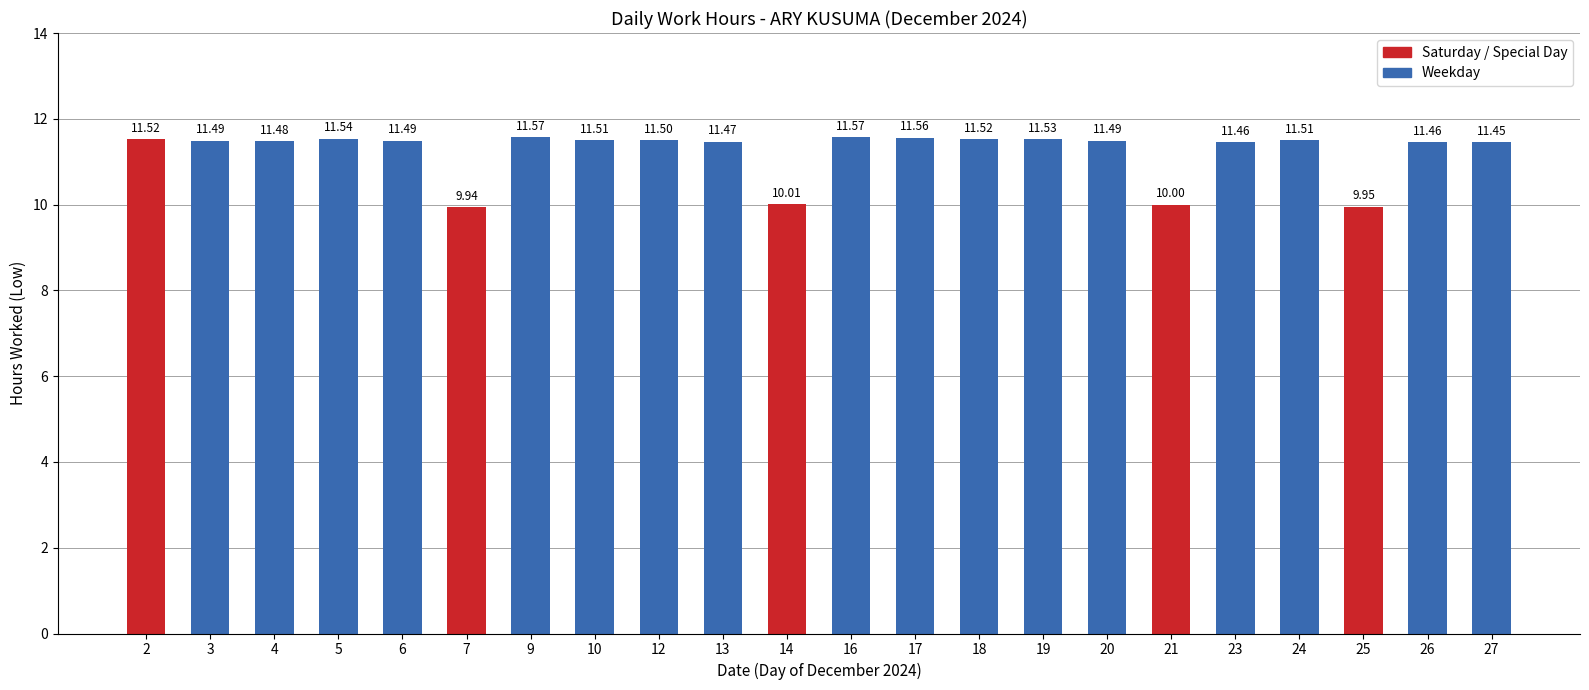

What is the value of the 4th bar from the left?

11.5